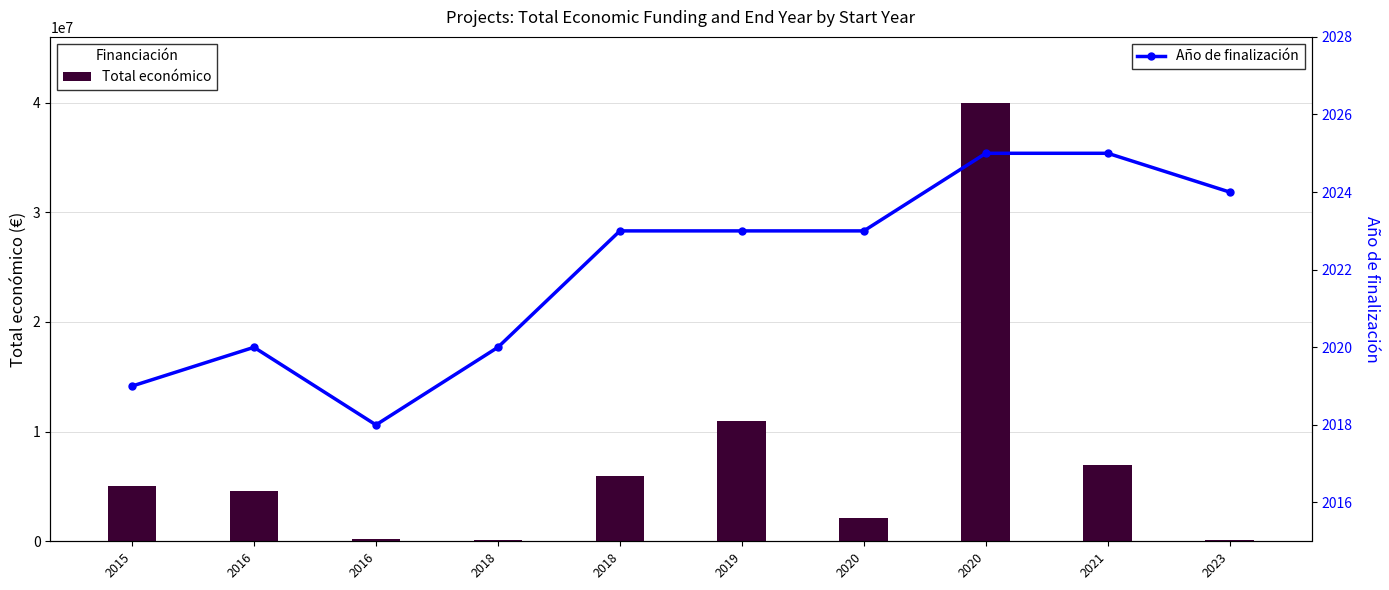

At 2015, list the series in order from smallest to largest.

Año de finalización, Total económico